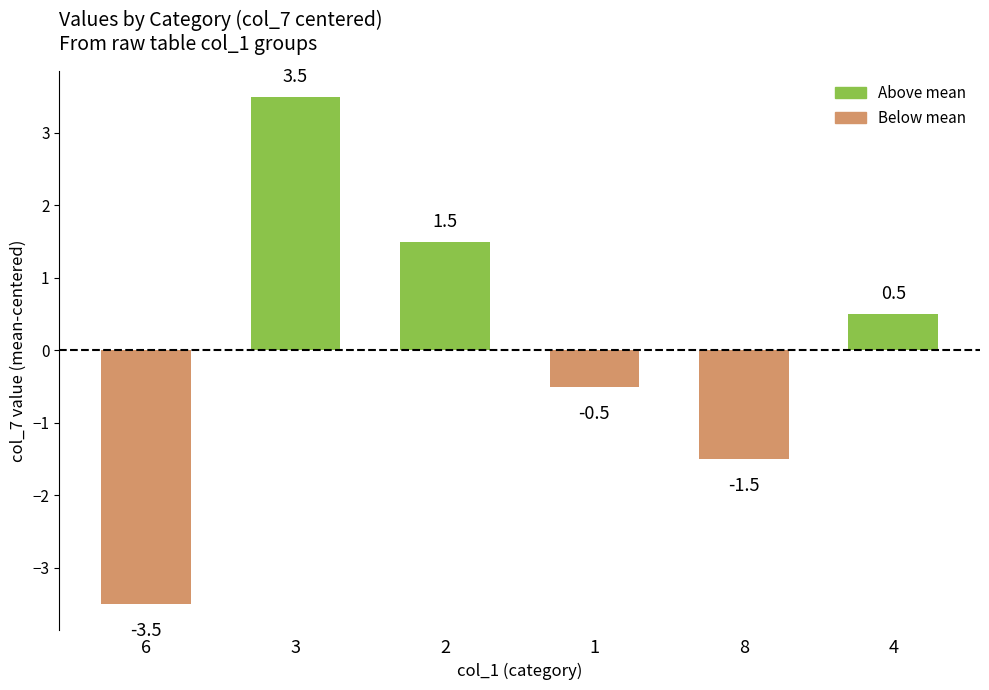

What is the value of the 1st bar from the left?

-3.5